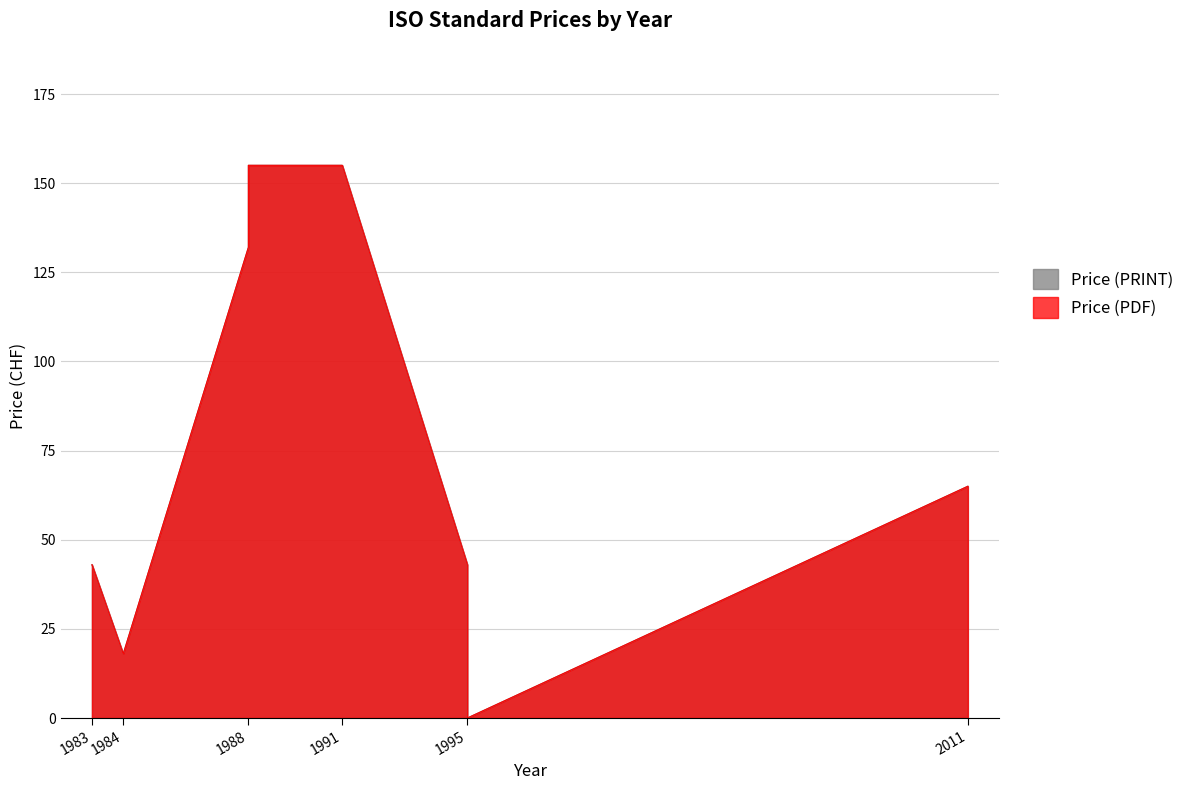

What is the difference between the maximum and minimum values in the Price (PDF) series?

155